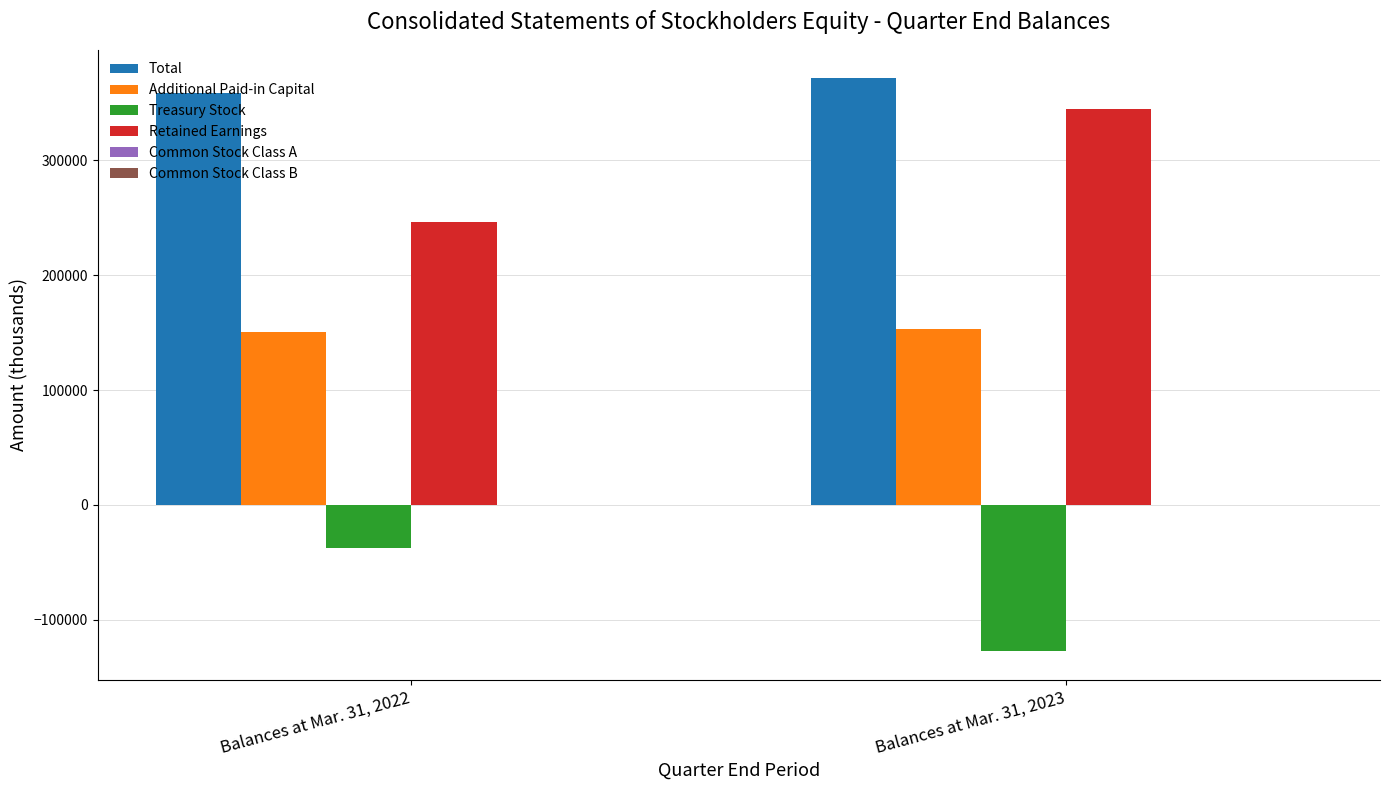

Where is Total nearest to the value 365022?

Balances at Mar. 31, 2022